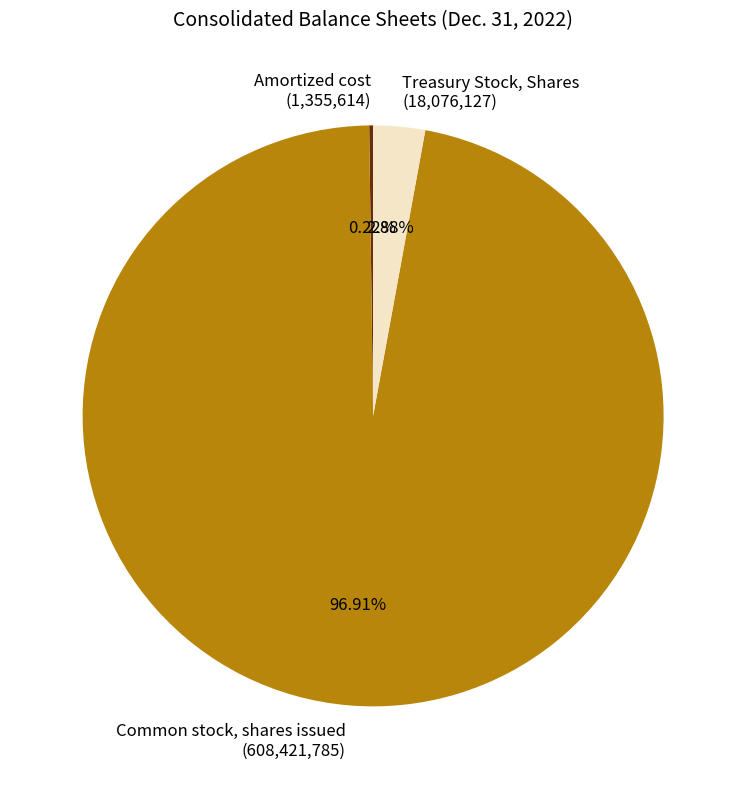

The Treasury Stock, Shares slice represents 3% of the pie. True or false?

True